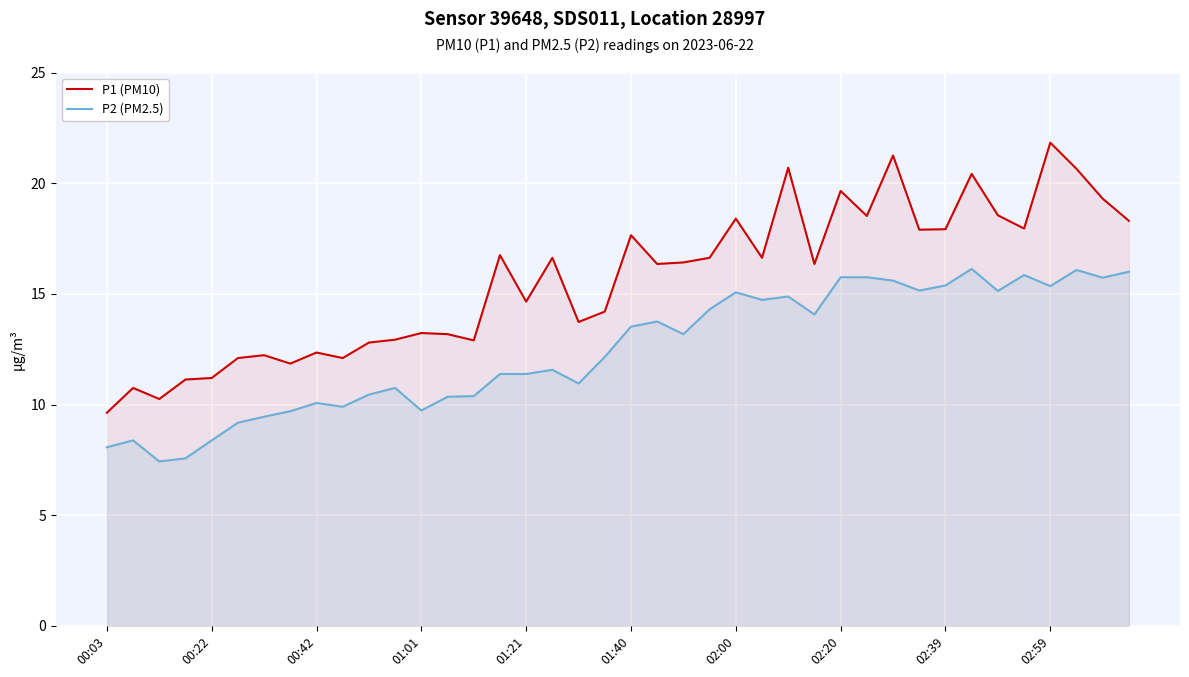

True or false: P1 (PM10) and P2 (PM2.5) intersect in this chart.

False